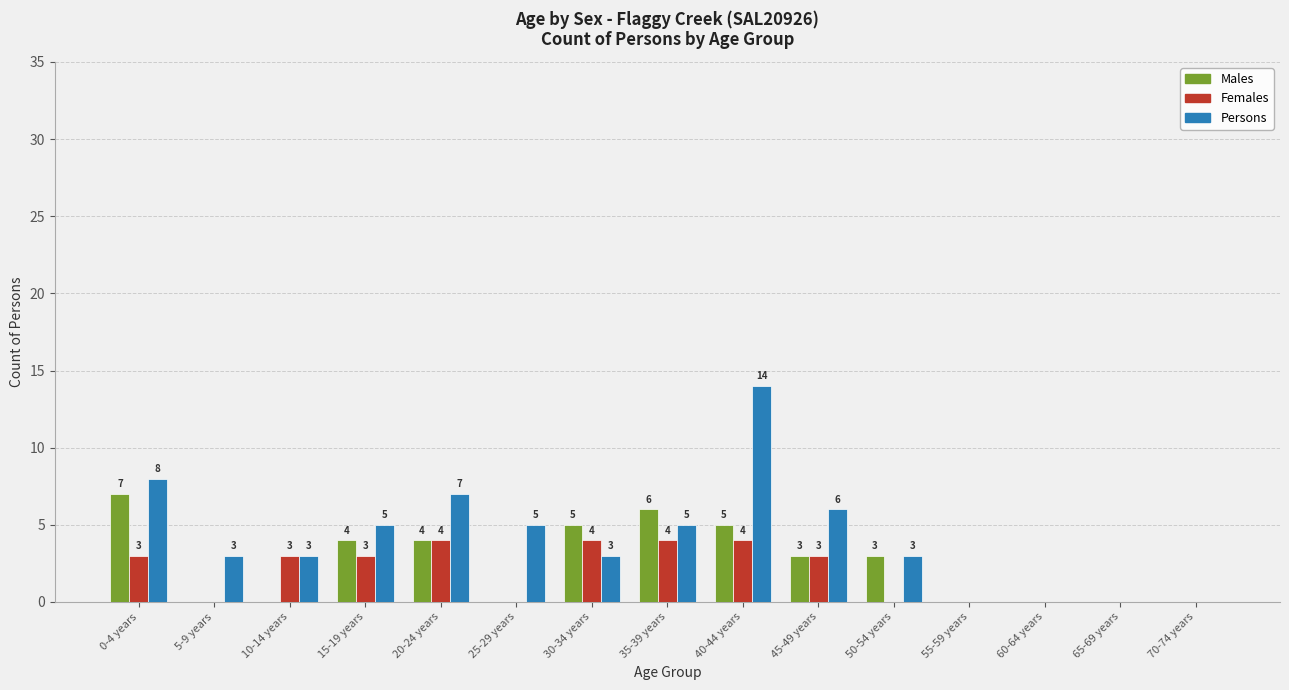

Between 15-19 years and 65-69 years, which series saw the biggest shift?

Persons